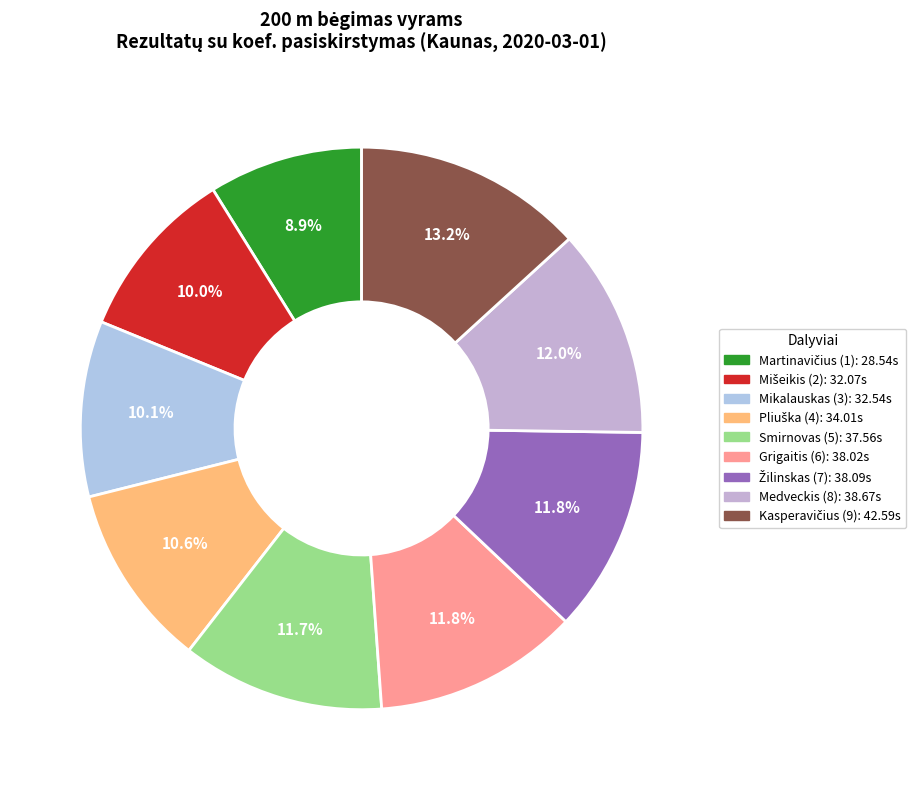

Count the number of slices in the pie.

9